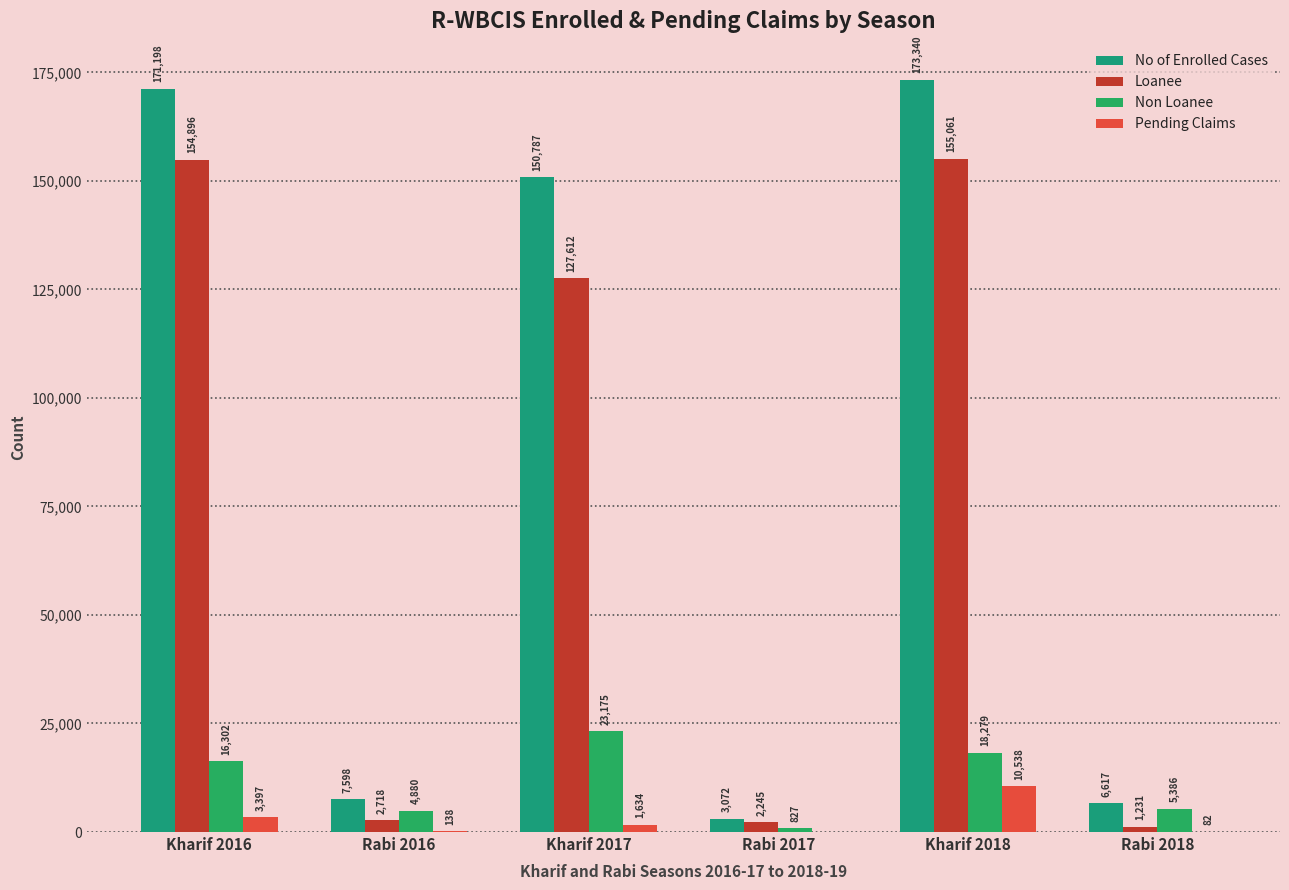

How many values in Pending Claims are above zero?

5